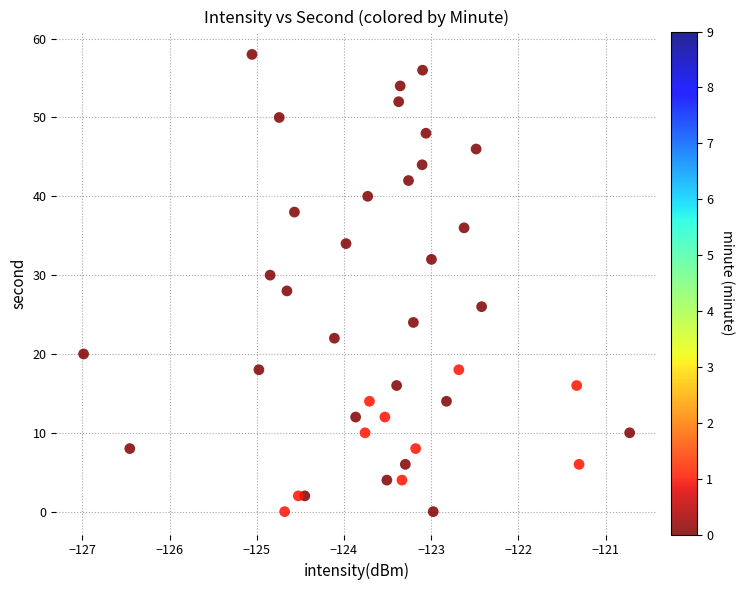

What is the range of Y values (max minus min)?

58